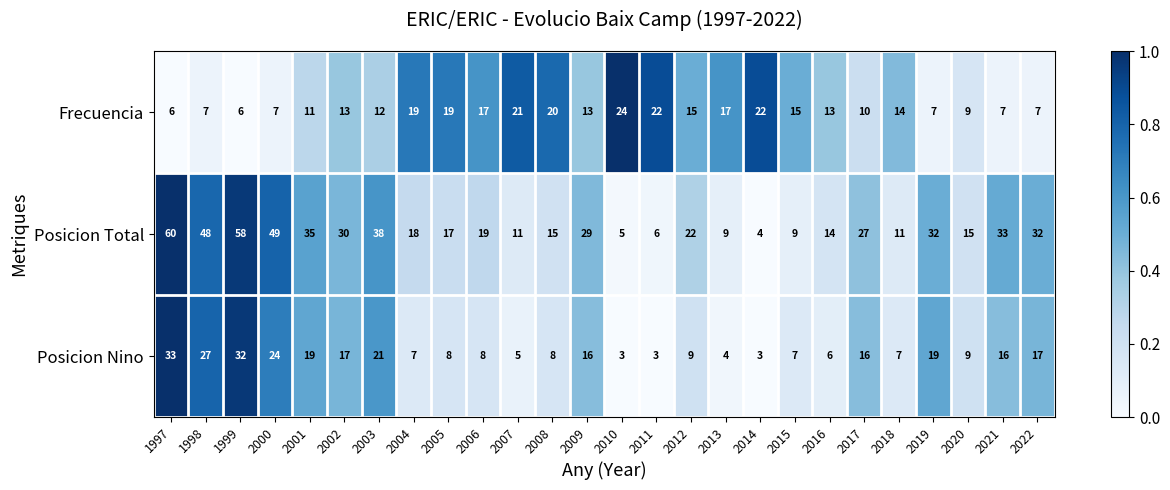

What is the difference between the highest and lowest values at 2009?

16